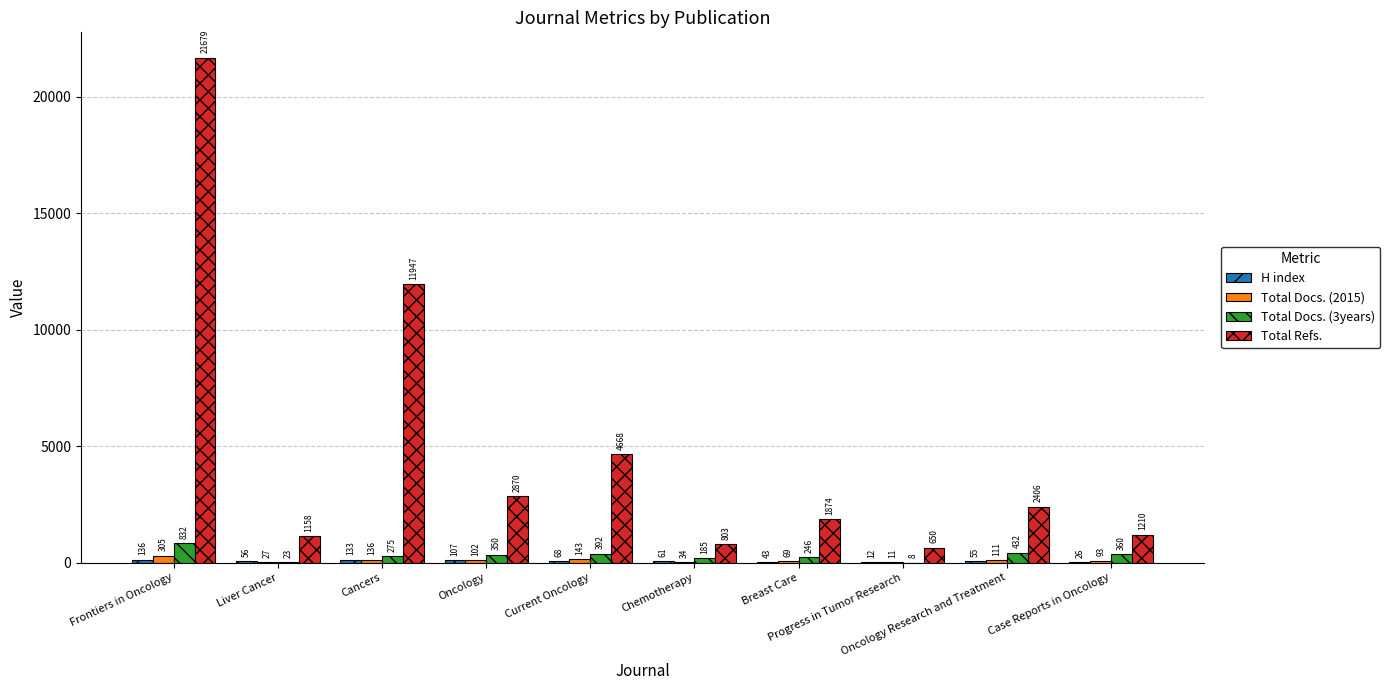

What is the sum of all Total Docs. (3years) values?

3103